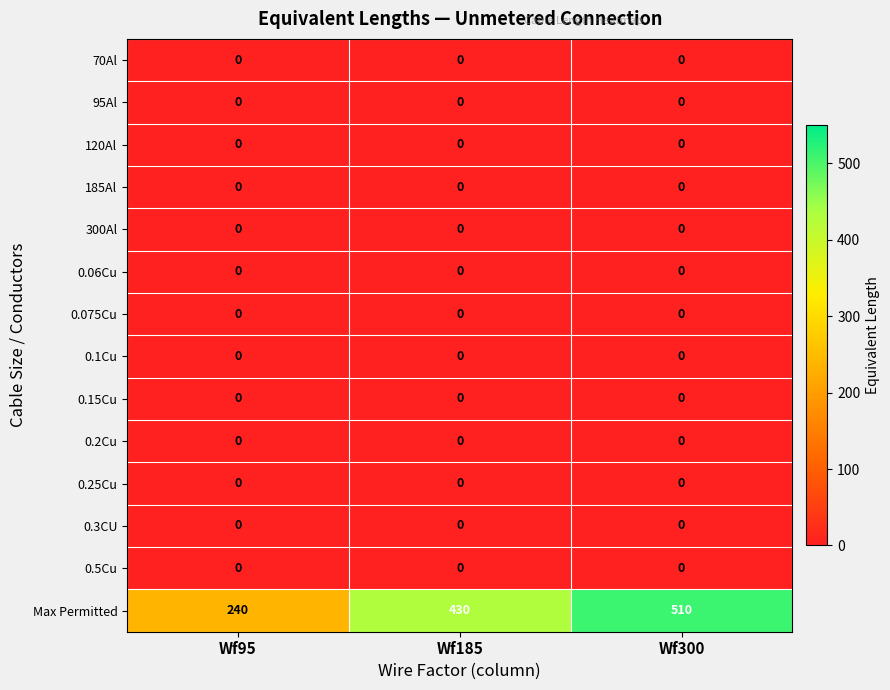

At which category is the sum across all series the highest?

Wf300